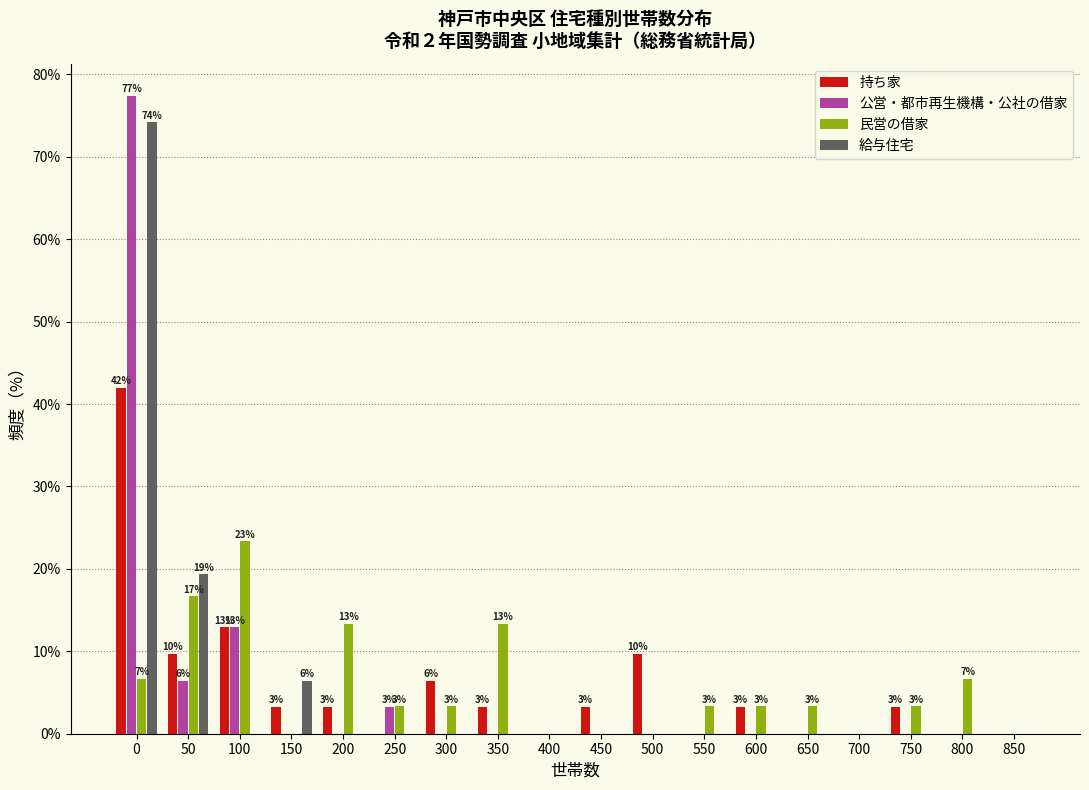

What is the maximum value shown in the chart?

77.4